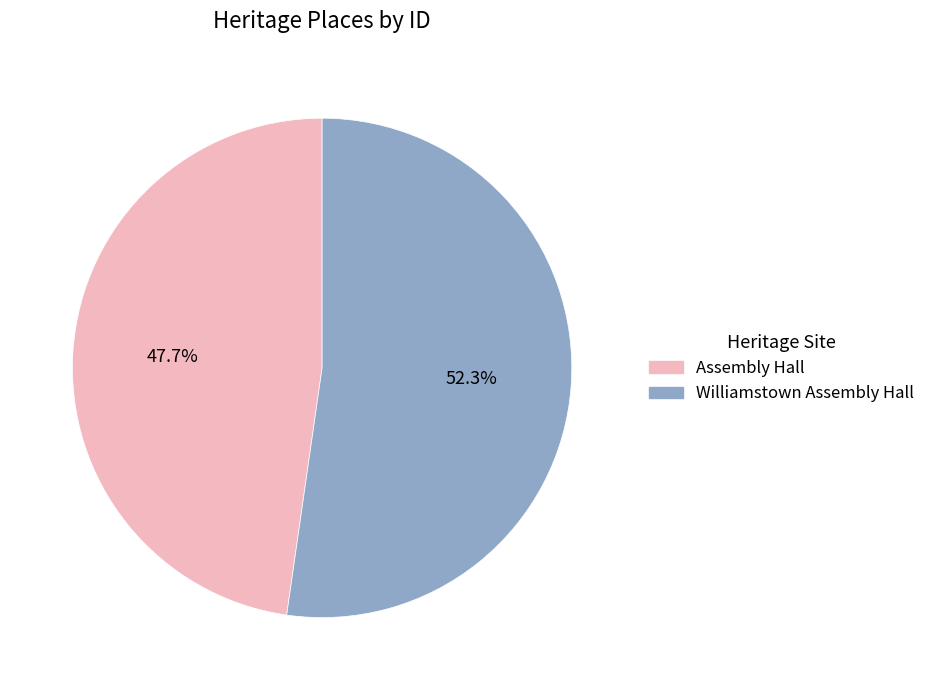

What portion of the pie excludes Williamstown Assembly Hall?

47.7%